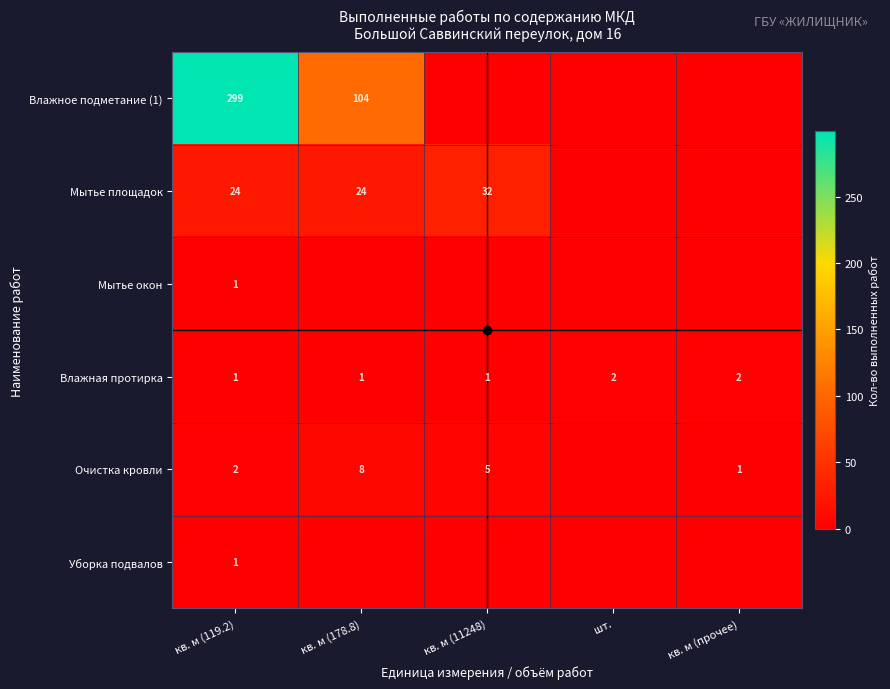

What is the spread (max minus min) of values at кв. м (119.2)?

298